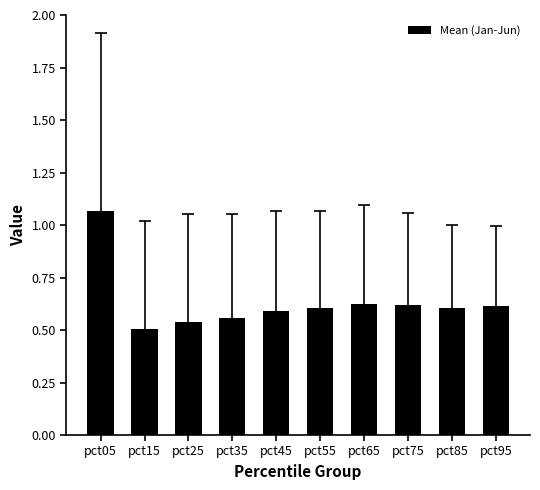

Which category has the highest value across all series?

pct05